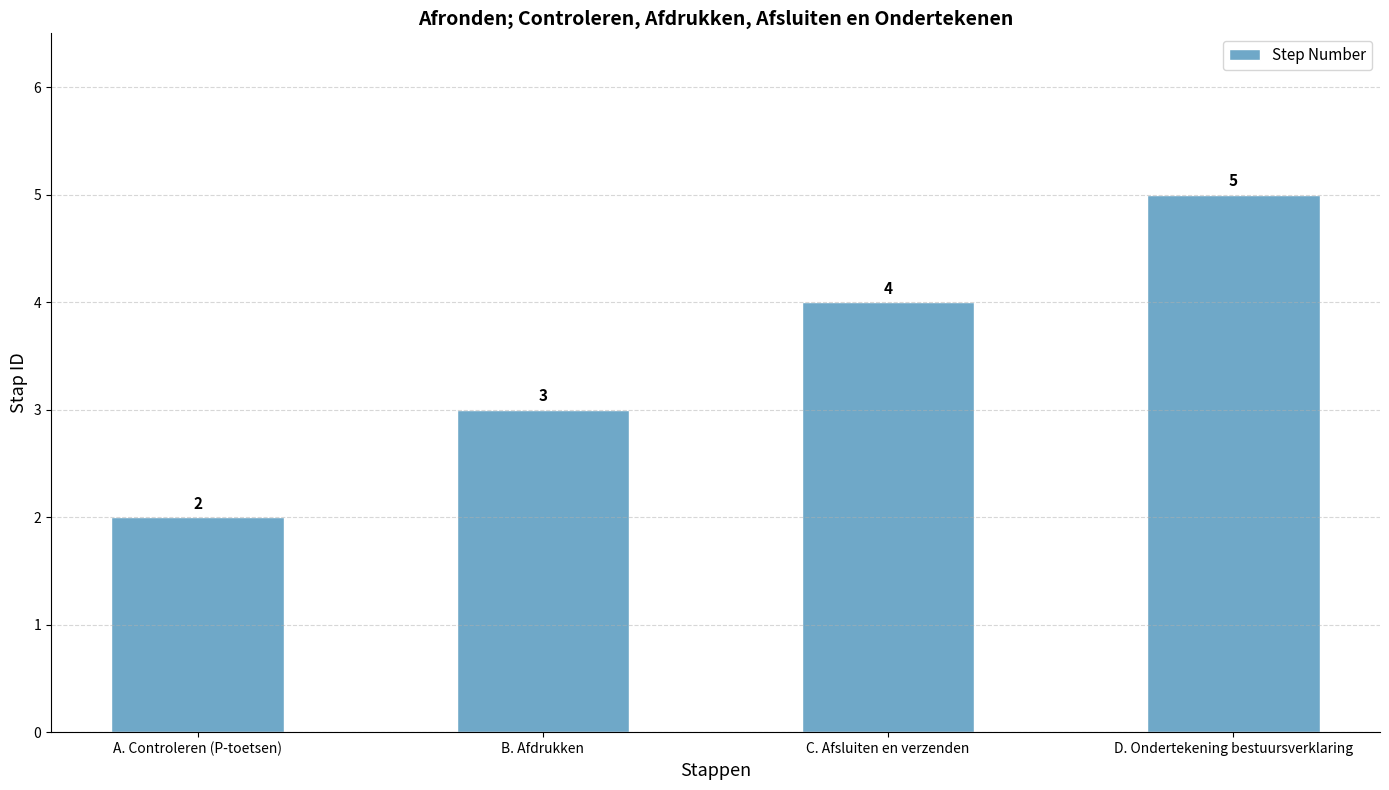

Rank the categories by value from lowest to highest.

A. Controleren (P-toetsen), B. Afdrukken, C. Afsluiten en verzenden, D. Ondertekening bestuursverklaring